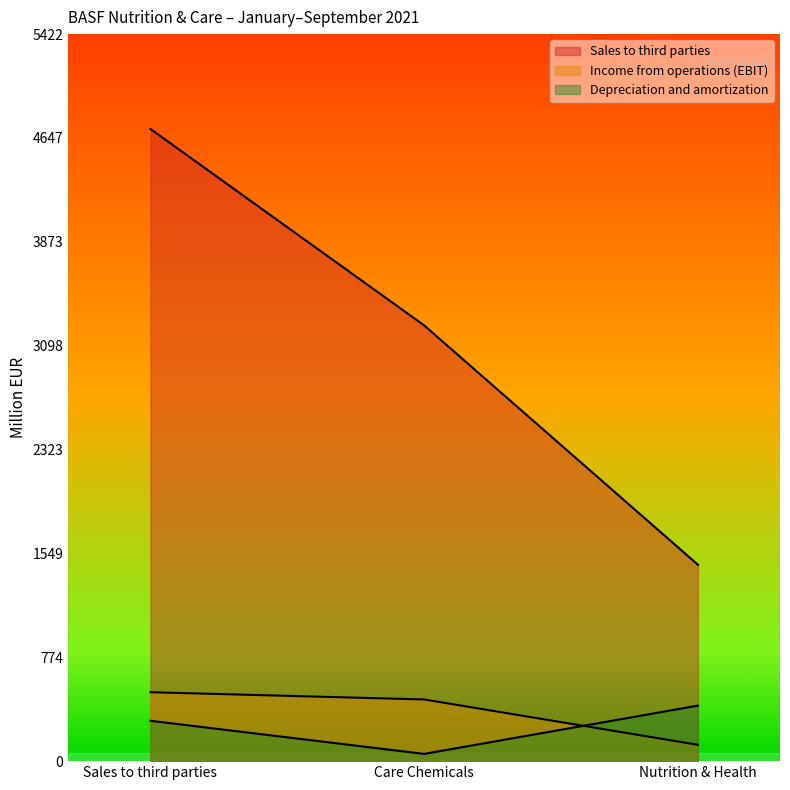

The Income from operations (EBIT) series shows 514 at Sales to third parties. True or false?

True